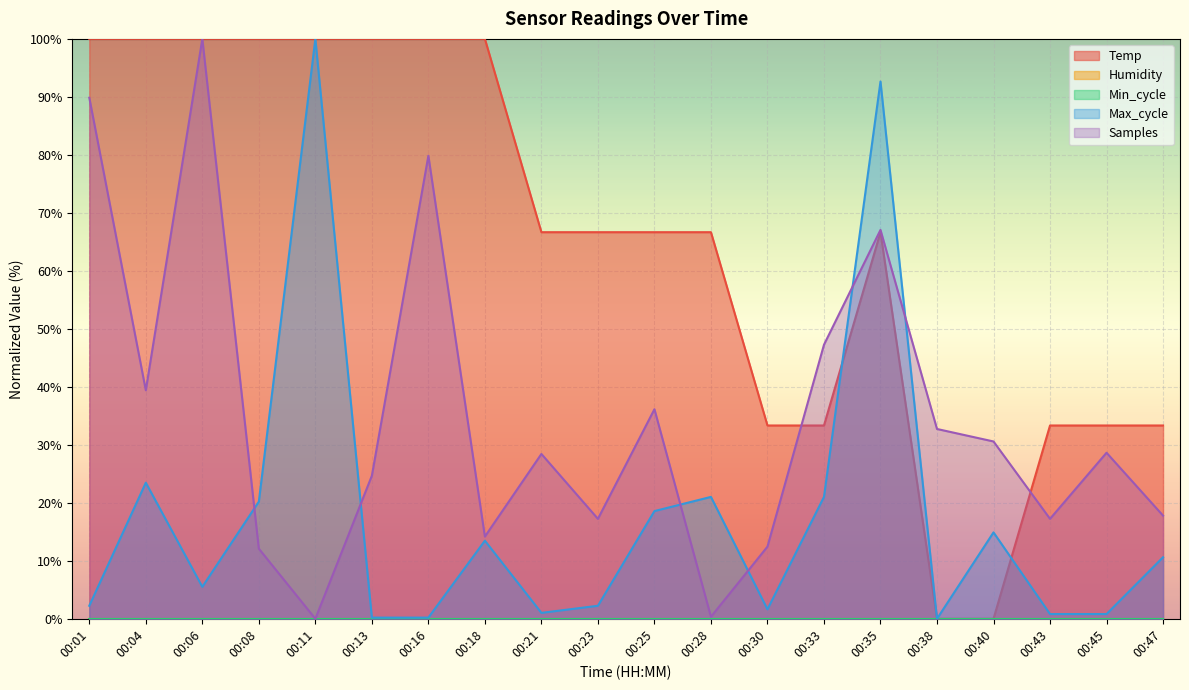

What is the difference between the Samples values at 00:35 and 00:23?

49.8